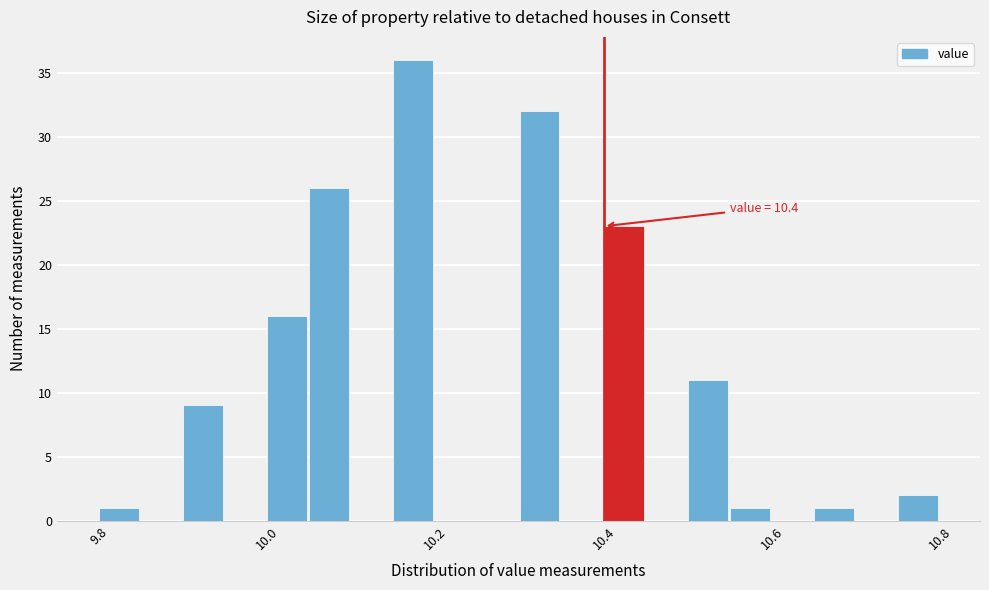

Read against the x-axis, roughly where is the centre of the tallest bar?

10.18